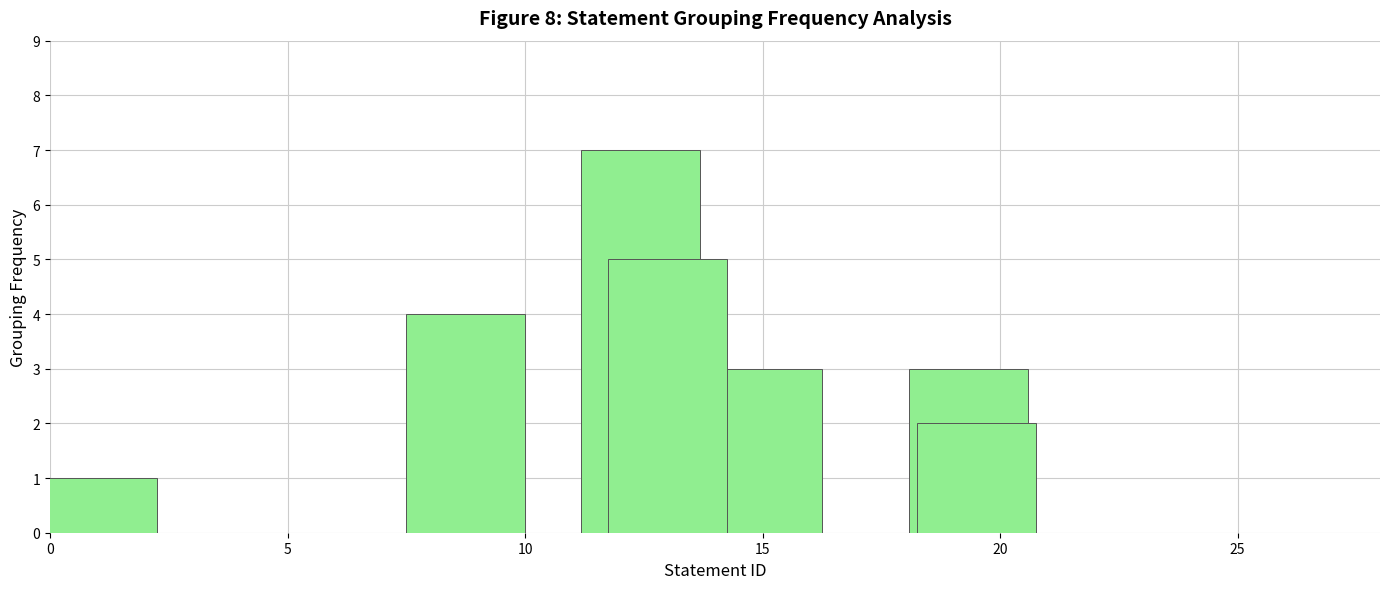

Are the bars horizontal?

No